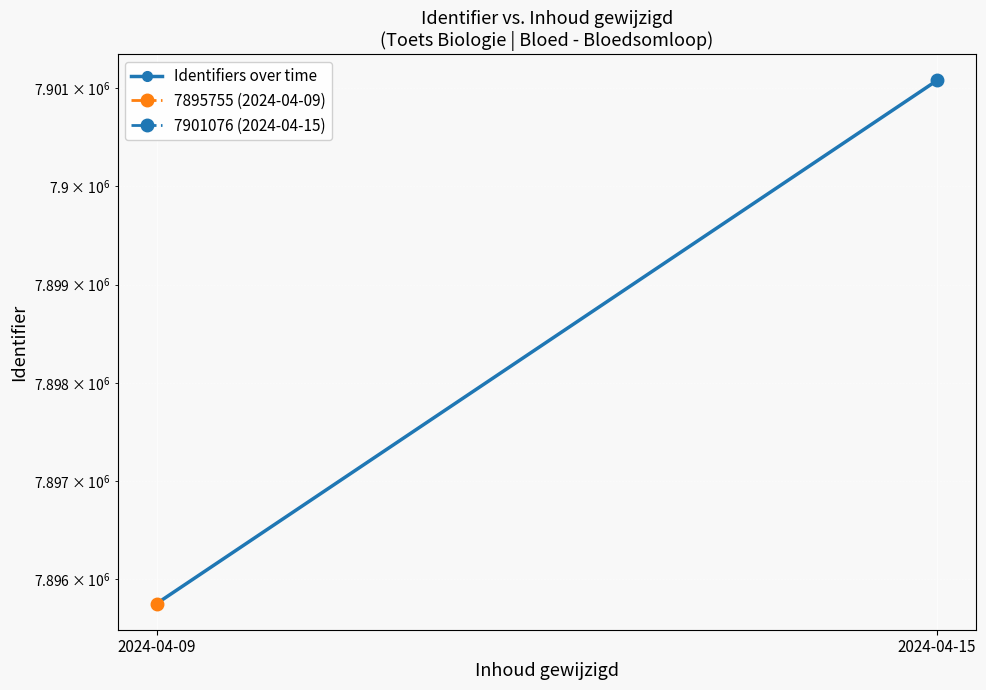

The chart shows a value of 7895755 at 2024-04-09. True or false?

True